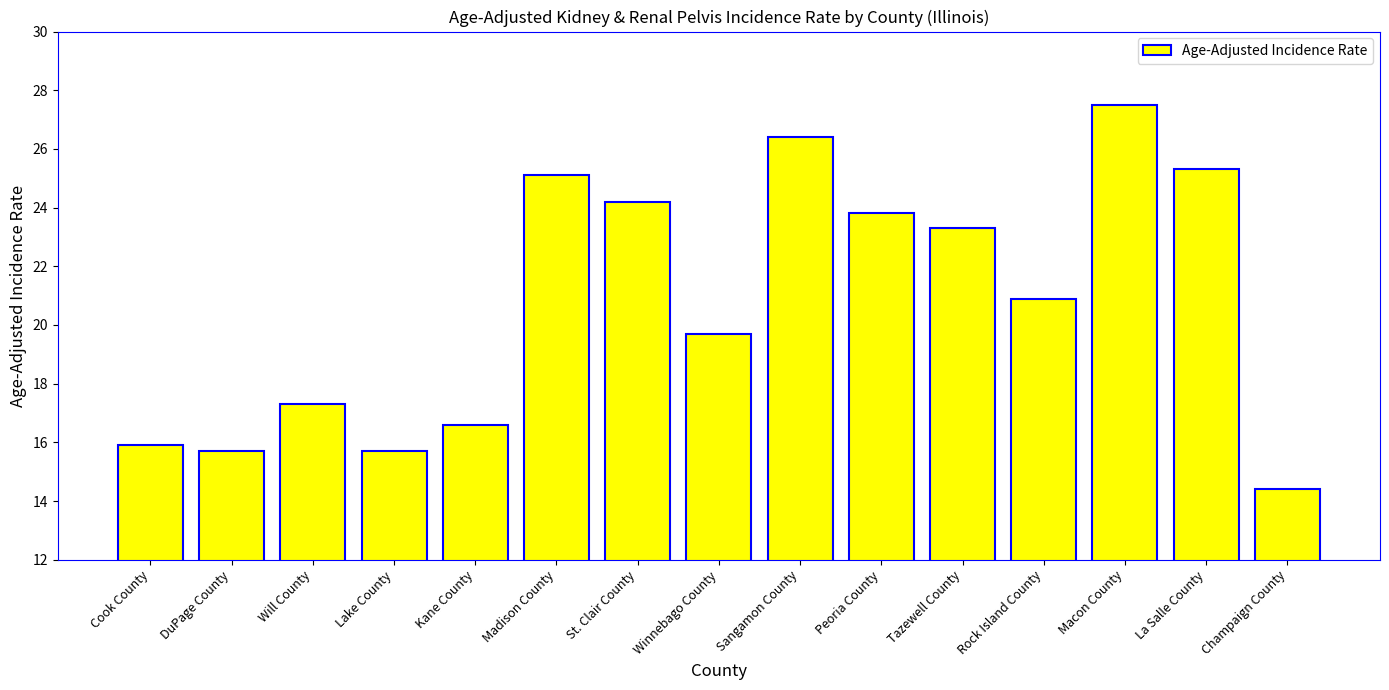

What is the maximum value shown in the chart?

27.5